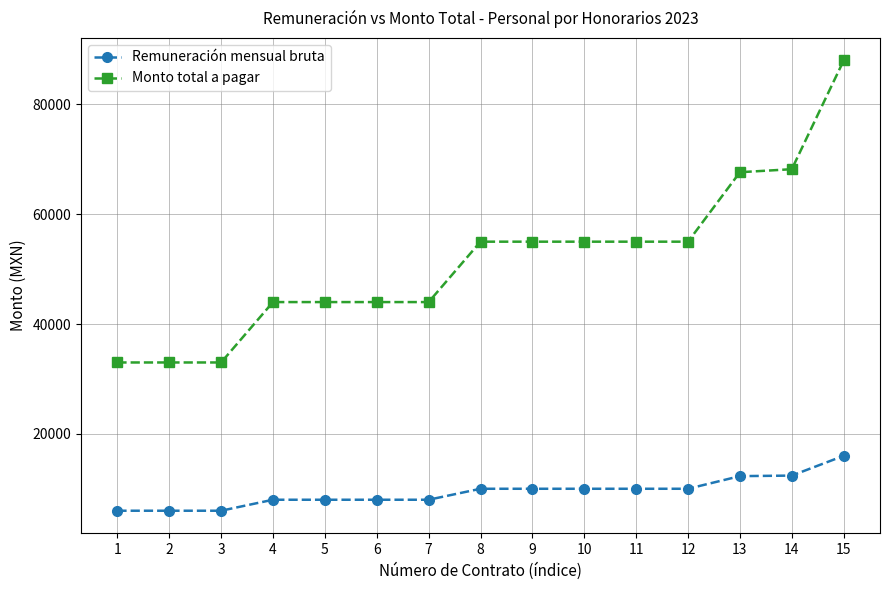

Is the value of Monto total a pagar at 7 greater than the value of Remuneración mensual bruta at 6?

Yes